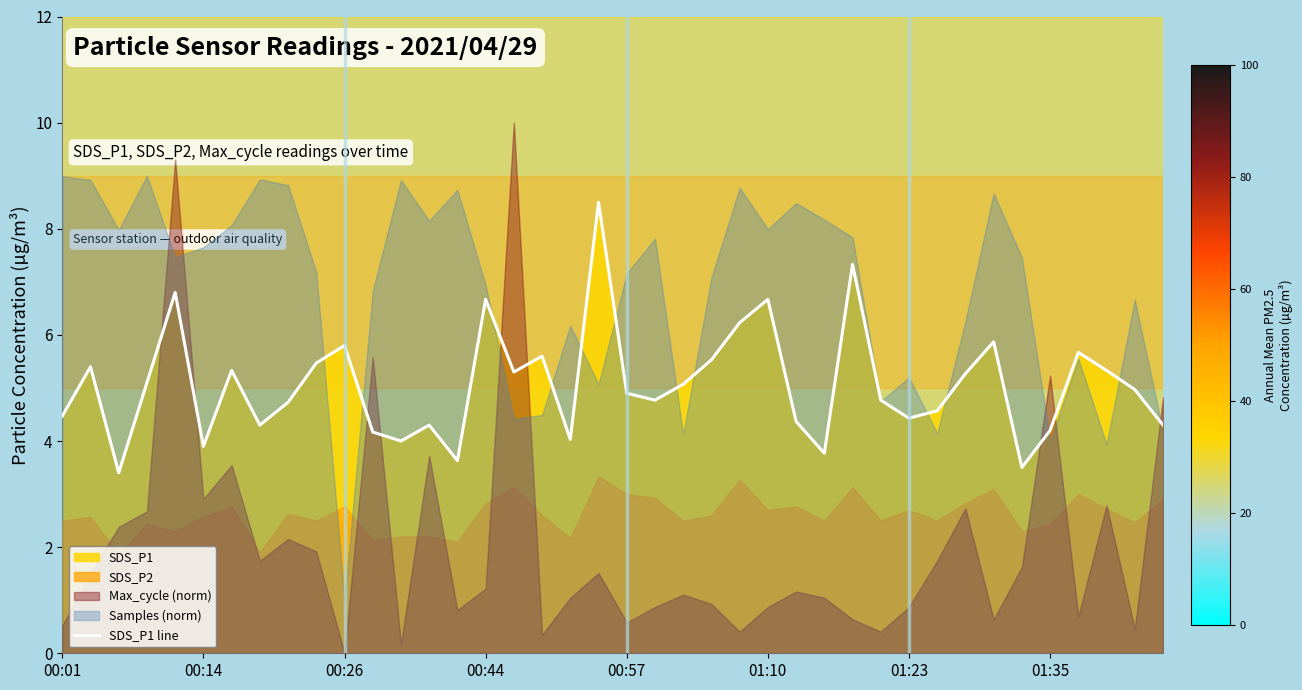

What is the lowest value of the SDS_P1 line series?

3.4